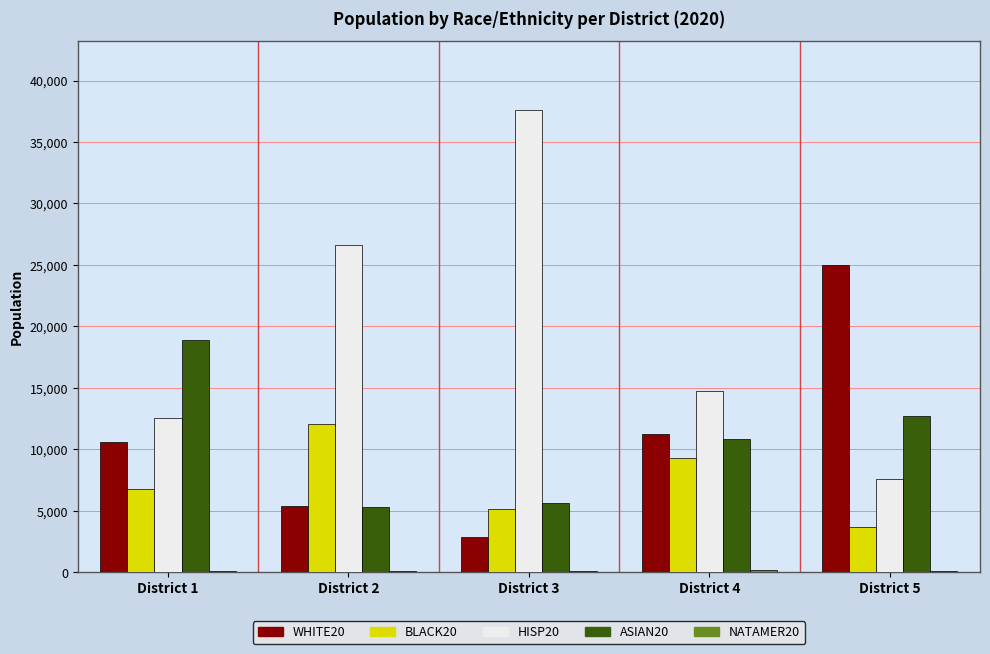

Is the value of BLACK20 at District 5 greater than the value of HISP20 at District 4?

No